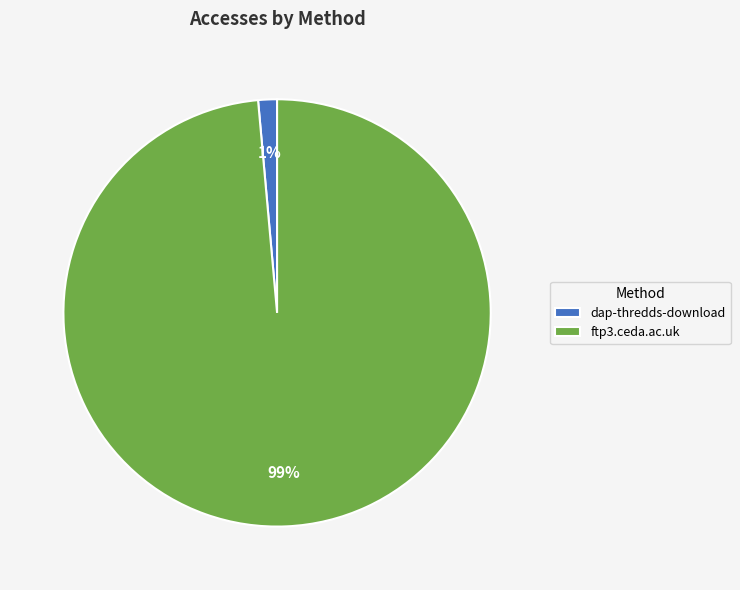

Which slice is the smallest?

dap-thredds-download